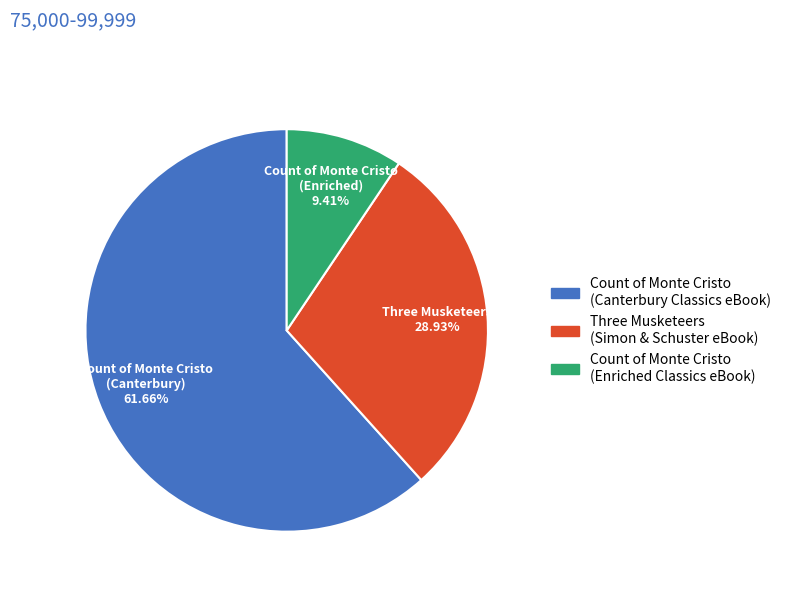

Does any single category account for the majority?

Yes